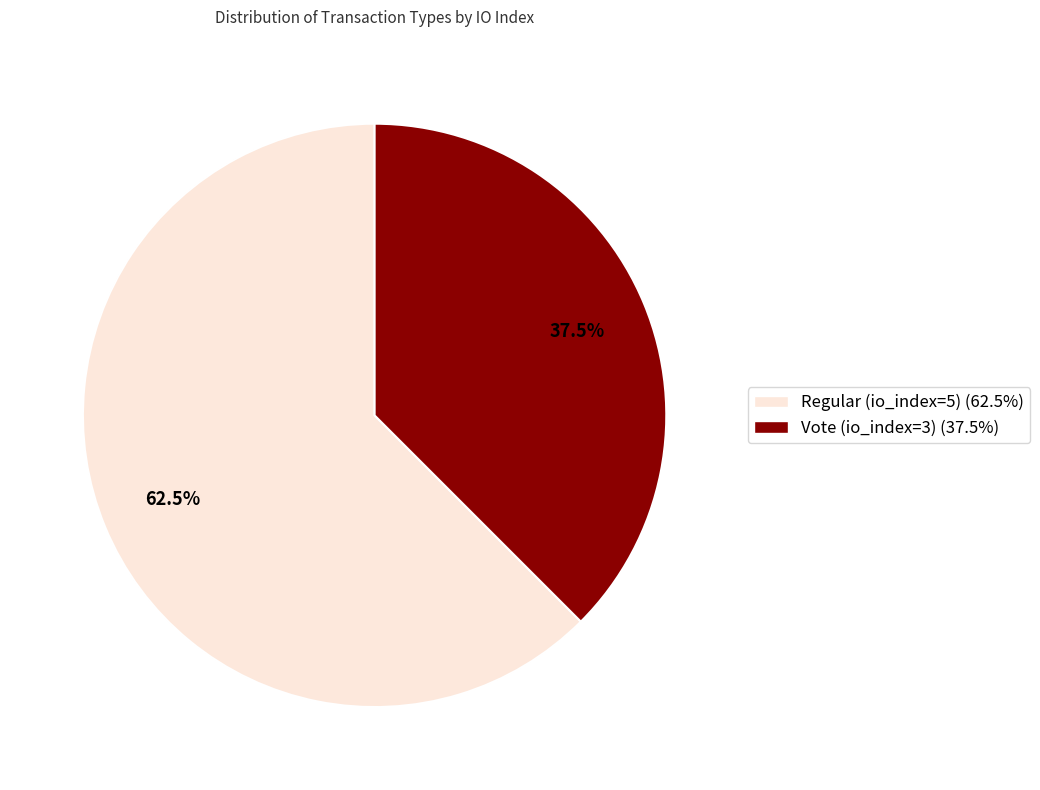

What percentage do Vote (io_index=3) and Regular (io_index=5) together represent?

100.0%